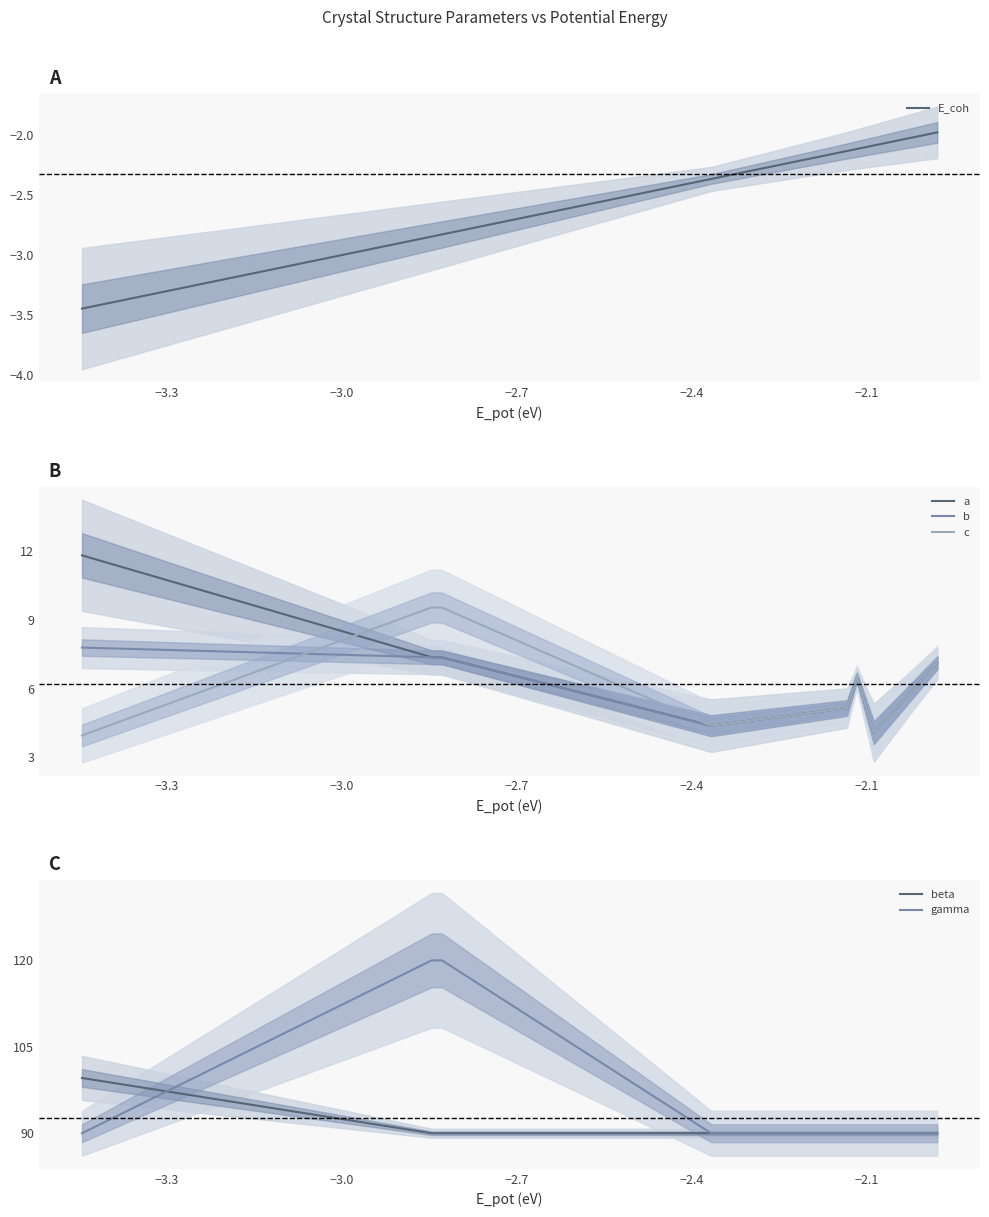

What is the minimum value for a?

4.1